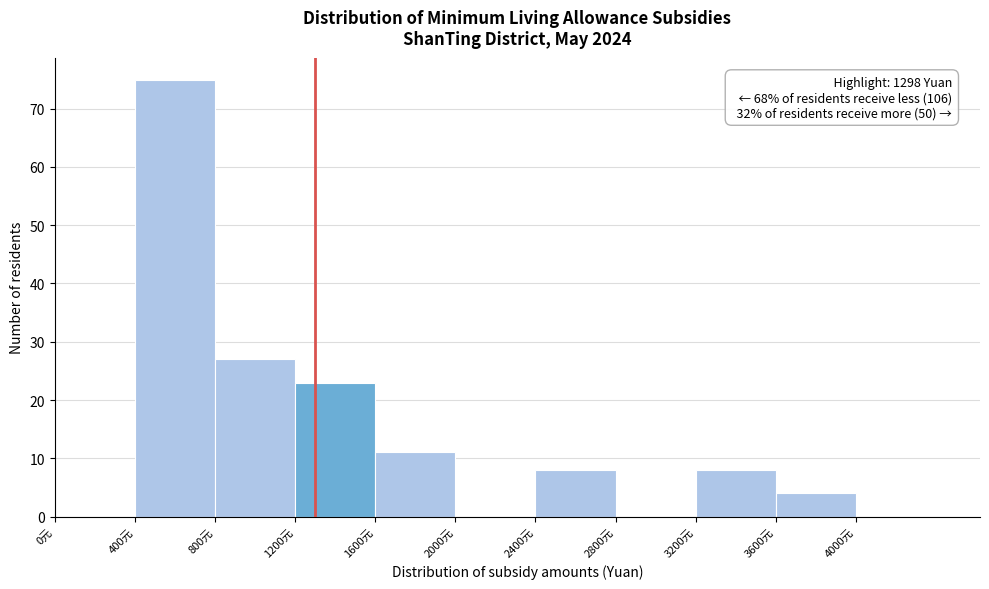

Over which range of the x-axis is the bar tallest?

400 to 800